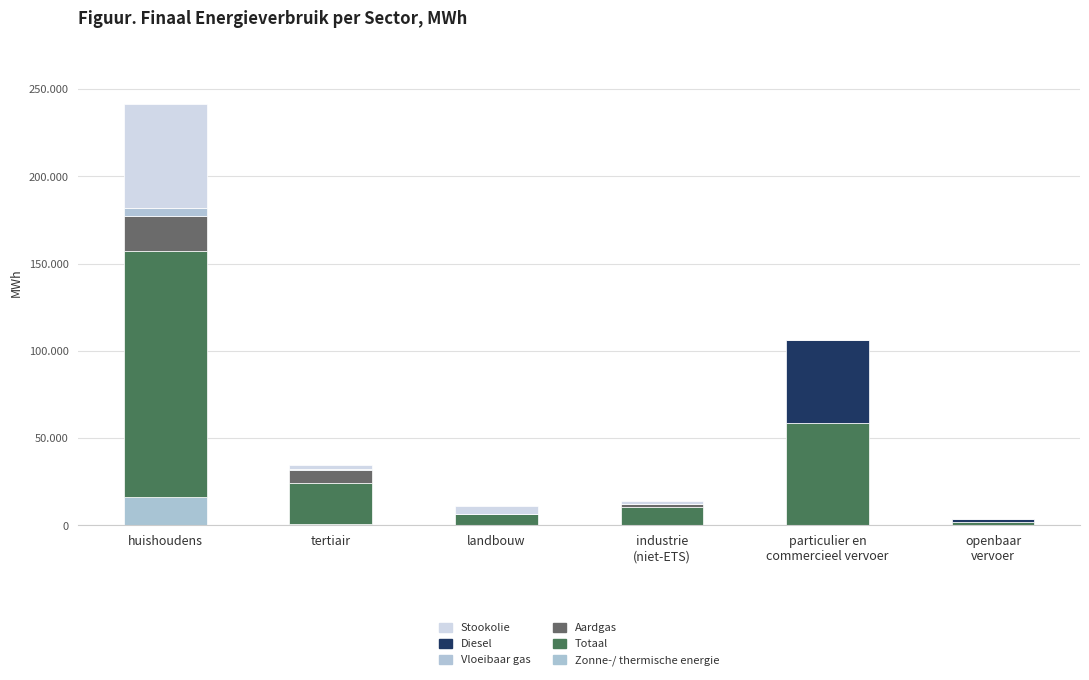

How many positive values does the Aardgas series have?

5